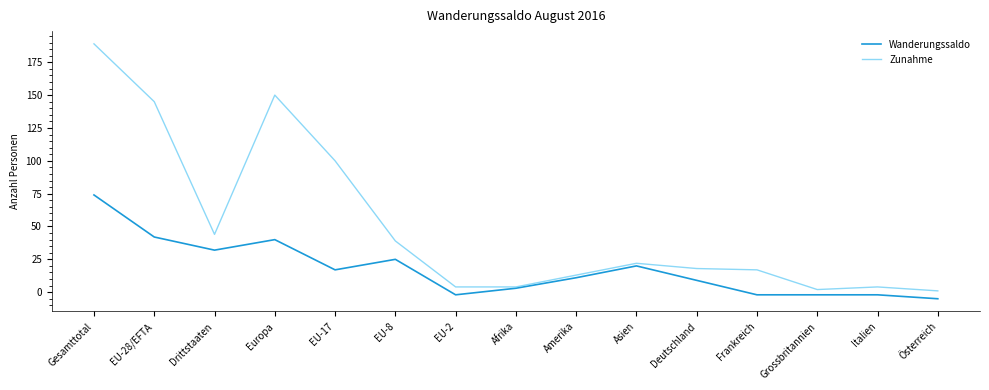

Is the value of Zunahme at Deutschland greater than the value of Wanderungssaldo at Gesamttotal?

No